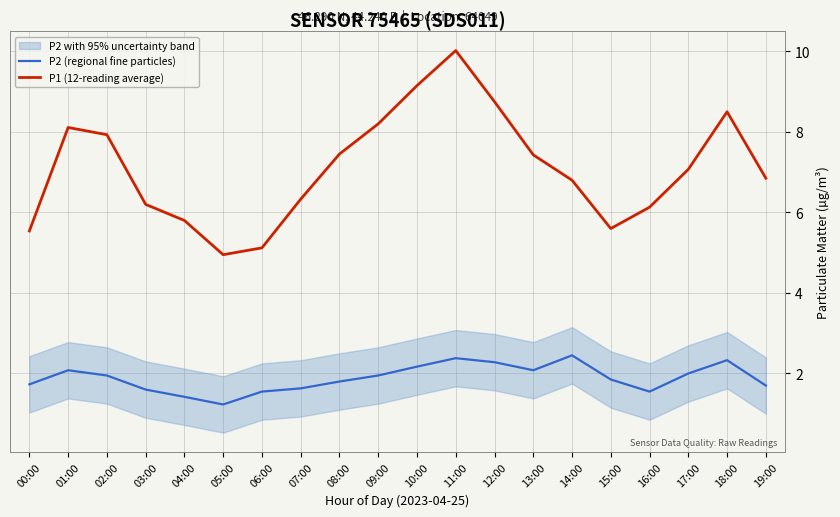

What is the maximum value for P2 (regional fine particles)?

2.5